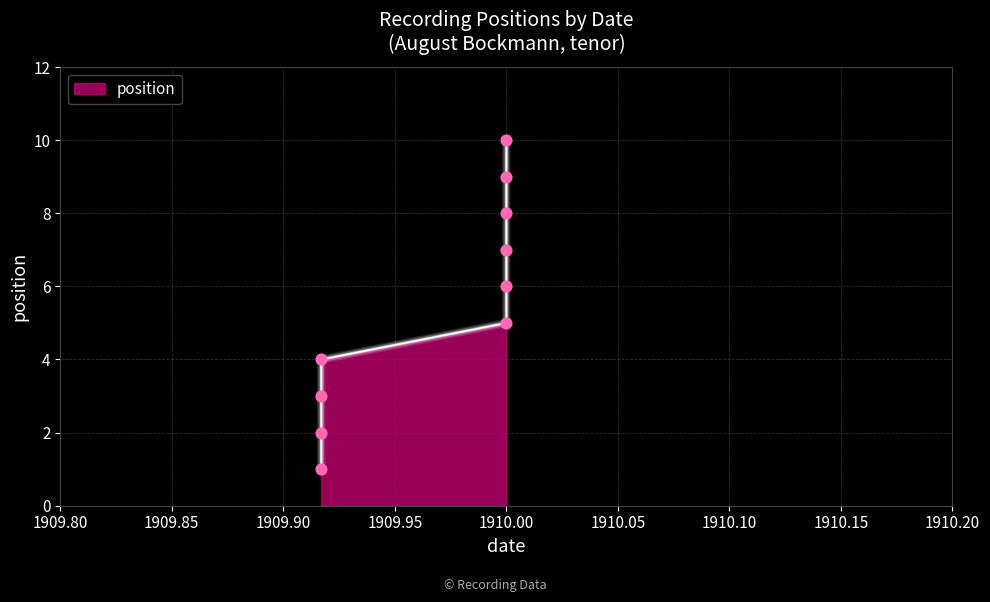

Which has a higher value, 1910.00 or 1910.00?

1910.00